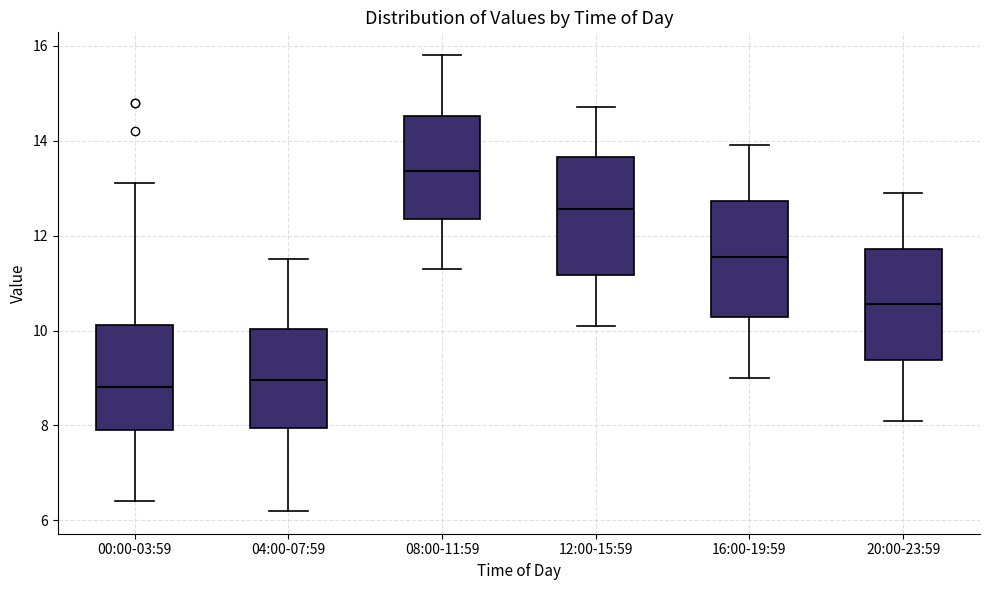

Reading left to right, transcribe this box plot: for each box, give where its median line is, the range the box spans, and where its two whiskers end, as read against the y-axis. The values are not printed on the chart, so give them approximately, as read against the axis.

00:00-03:59: median 8.8, box 8.0 to 10.2, whiskers 6.4 to 13.2
04:00-07:59: median 9.0, box 8.0 to 10.0, whiskers 6.2 to 11.6
08:00-11:59: median 13.4, box 12.4 to 14.6, whiskers 11.4 to 15.8
12:00-15:59: median 12.6, box 11.2 to 13.6, whiskers 10.2 to 14.8
16:00-19:59: median 11.6, box 10.2 to 12.8, whiskers 9.0 to 14.0
20:00-23:59: median 10.6, box 9.4 to 11.8, whiskers 8.2 to 13.0